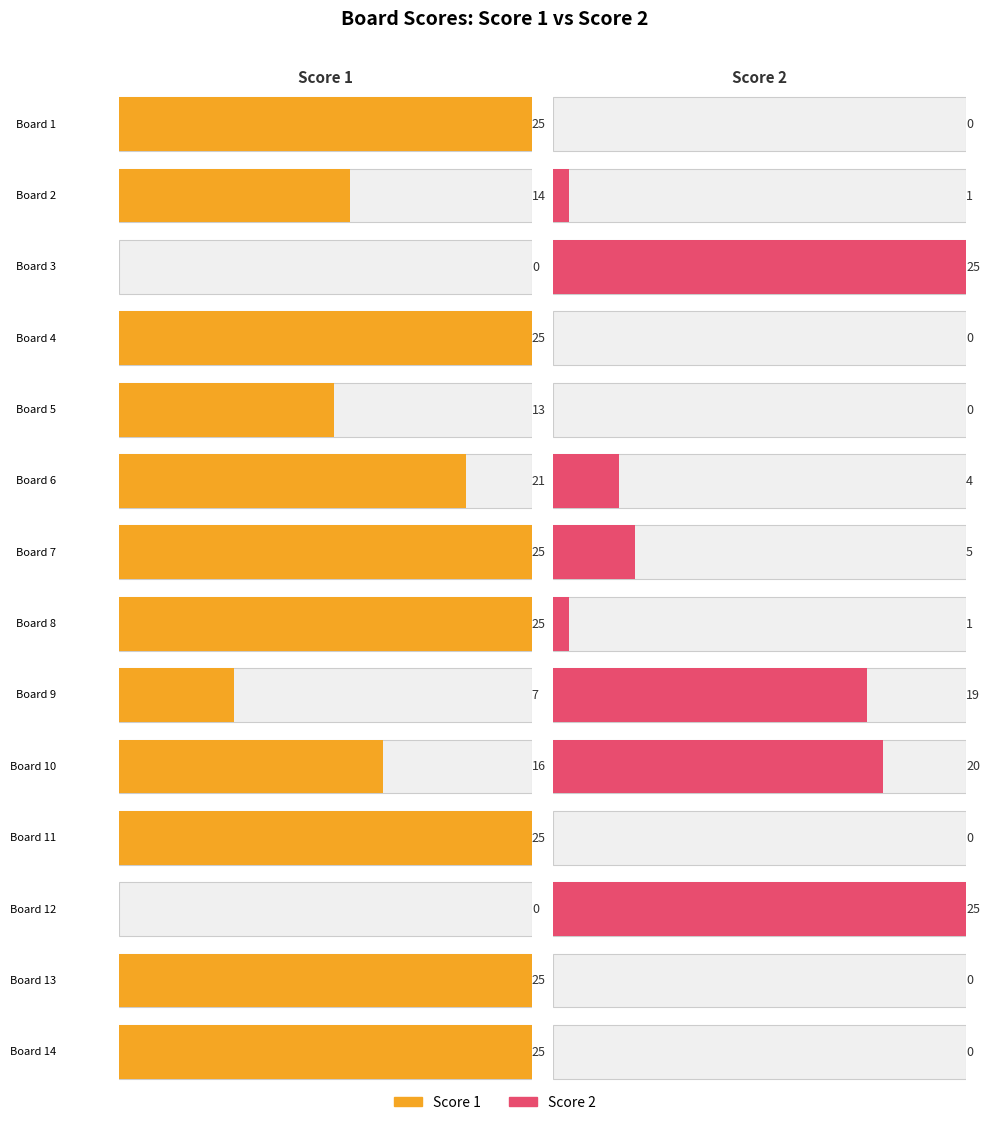

At which category does the chart reach its peak across all series?

1